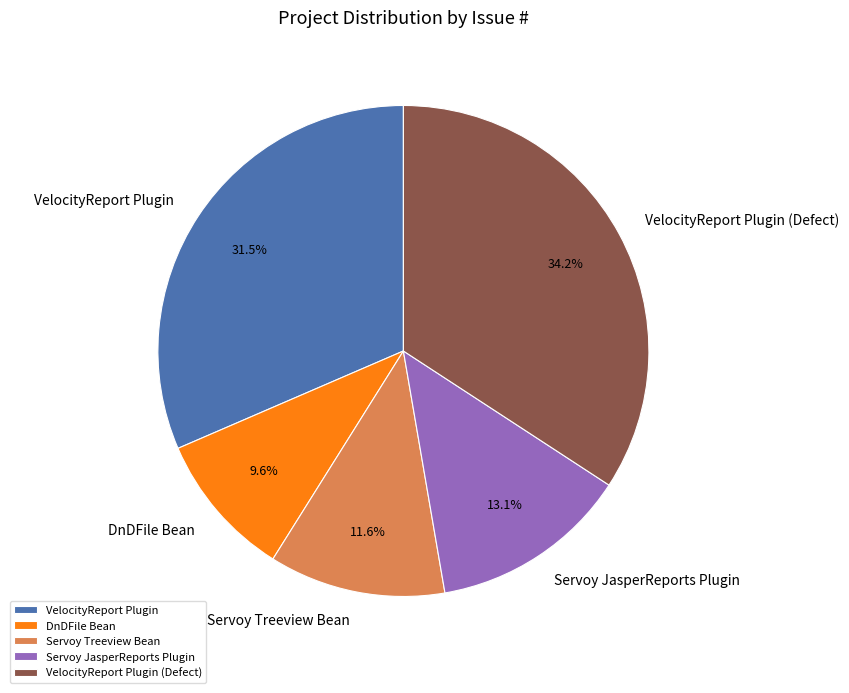

Which slice is the largest?

VelocityReport Plugin (Defect)